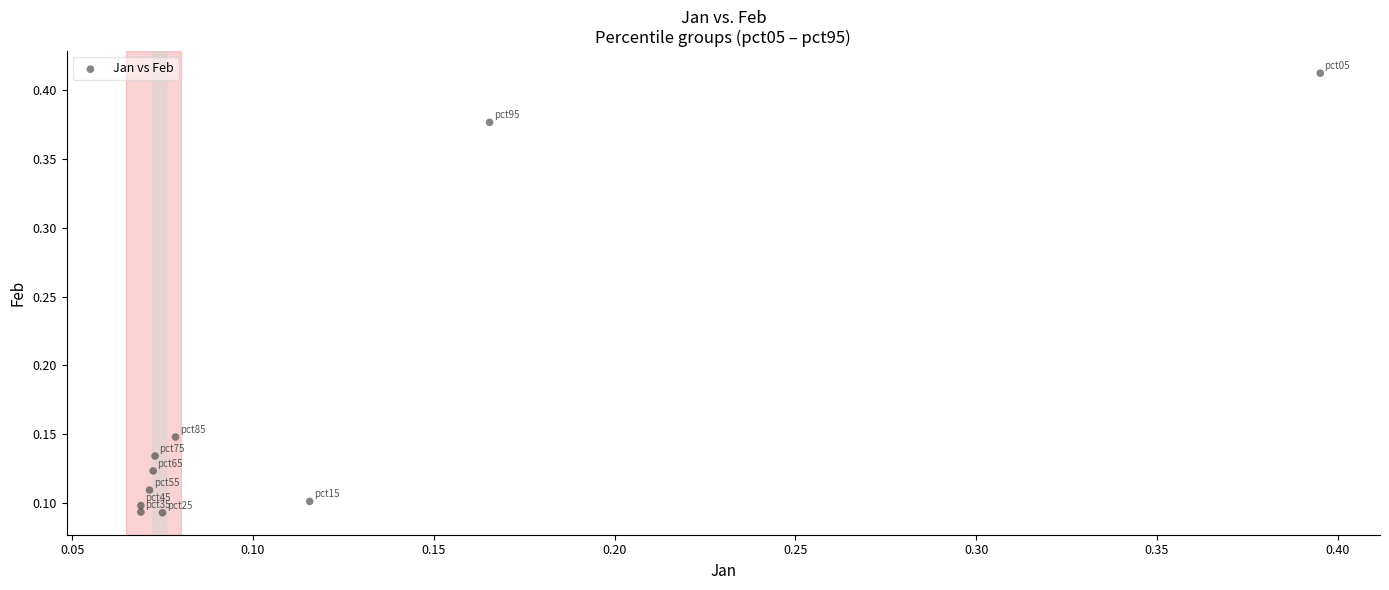

What is the range of X values (max minus min)?

0.3